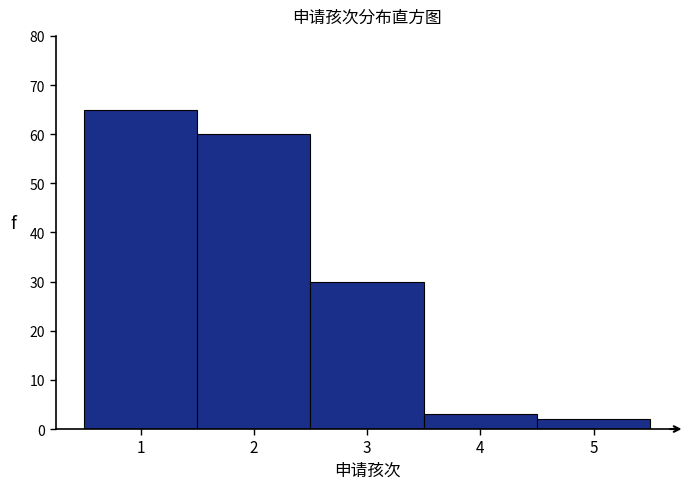

Reading left to right, transcribe this chart: for each bar, give the range it covers on the x-axis and its height. The values are not printed on the chart, so give them approximately, as read against the axis.

0.5 to 1.5: 65
1.5 to 2.5: 60
2.5 to 3.5: 30
3.5 to 4.5: 3
4.5 to 5.5: 2